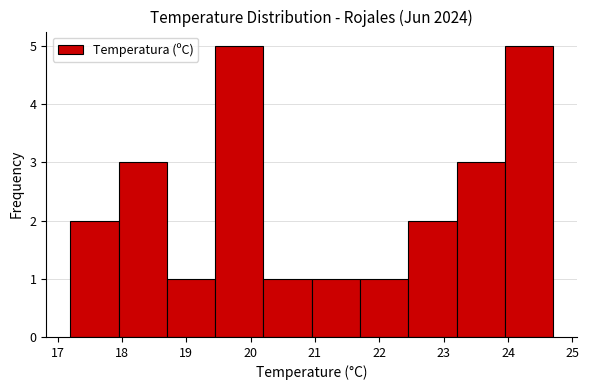

Reading left to right, transcribe this chart: for each bar, give the range it covers on the x-axis and its height. Neither the bar edges nor the heights are printed on the chart, so give them approximately, as read against the axes.

17.20 to 17.95: 2
17.95 to 18.70: 3
18.70 to 19.45: 1
19.45 to 20.20: 5
20.20 to 20.95: 1
20.95 to 21.70: 1
21.70 to 22.45: 1
22.45 to 23.20: 2
23.20 to 23.95: 3
23.95 to 24.70: 5